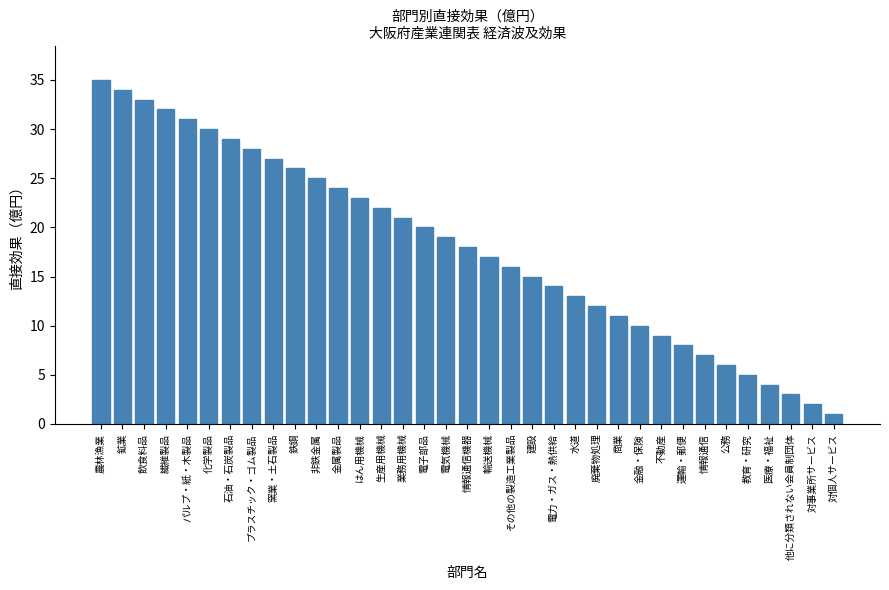

What position from the right is 廃棄物処理?

12